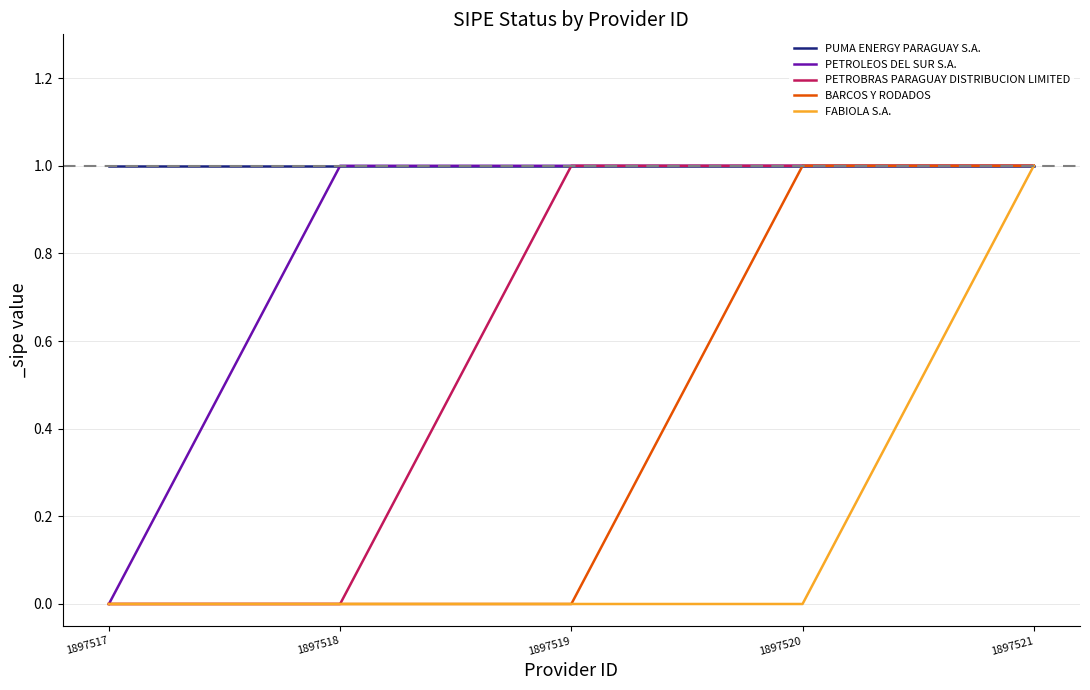

Which series has the largest total across all categories?

PUMA ENERGY PARAGUAY S.A.